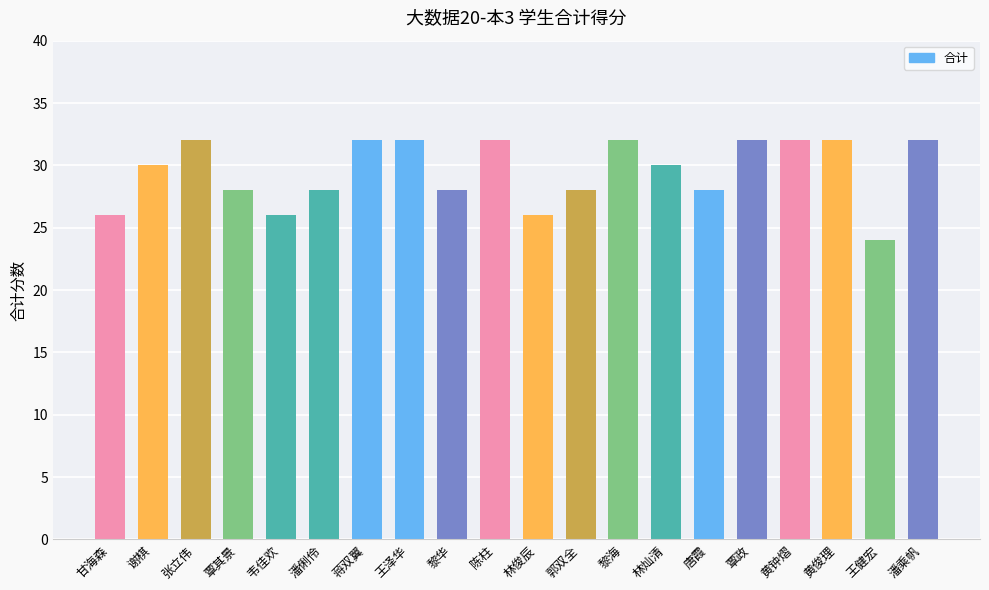

Reading right to left, list all the values displayed in this chart.

32	24	32	32	32	28	30	32	28	26	32	28	32	32	28	26	28	32	30	26